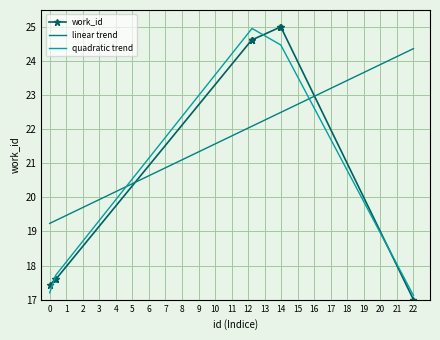

What is the maximum value shown in the chart?

25.0